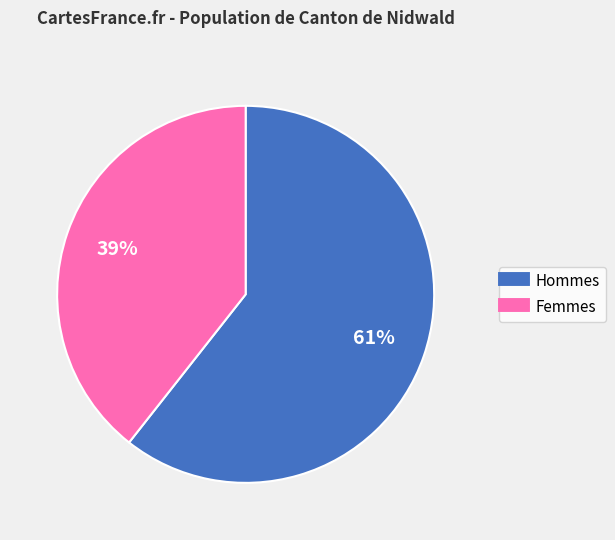

Combined, do Femmes and Hommes account for over 50%?

Yes